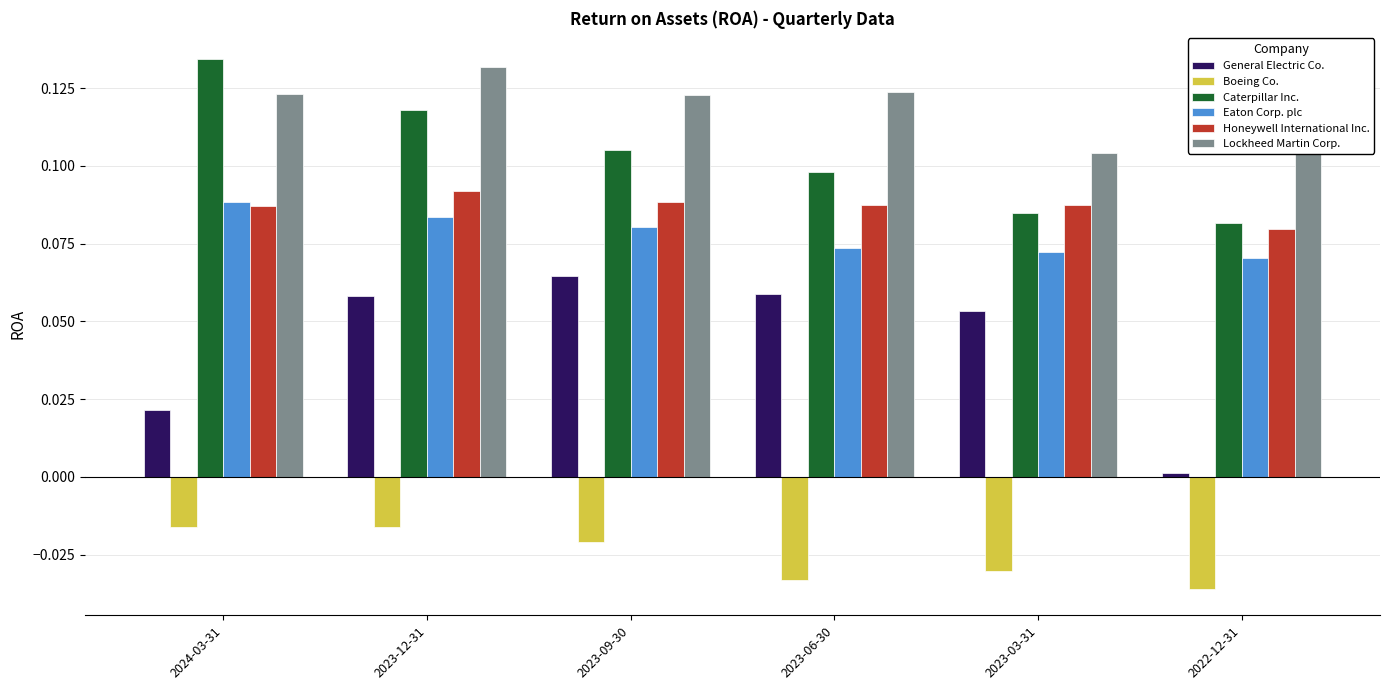

The General Electric Co. series shows 0.0 at 2024-03-31. True or false?

True